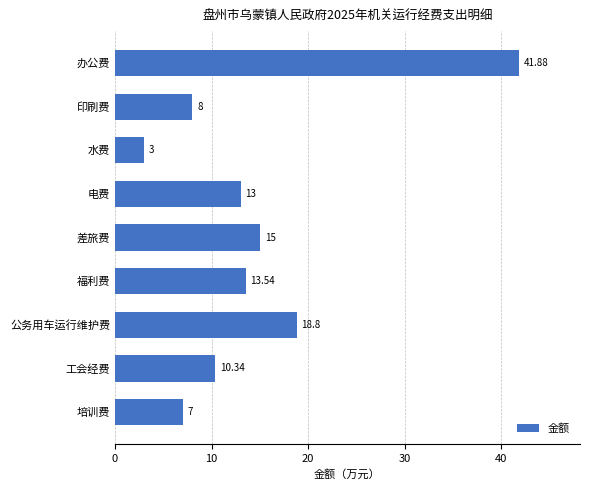

Are the bars horizontal?

Yes